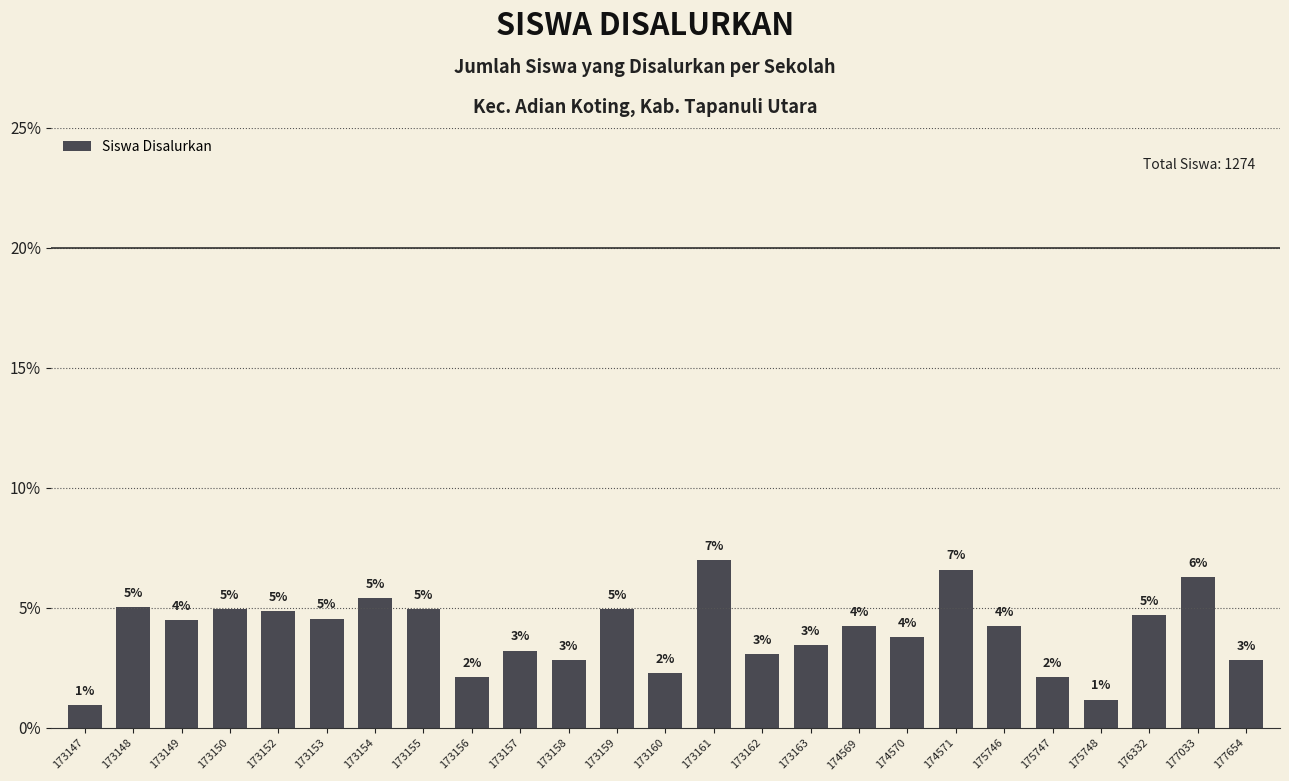

Is it true that the value at 173148 is 1.6?

False